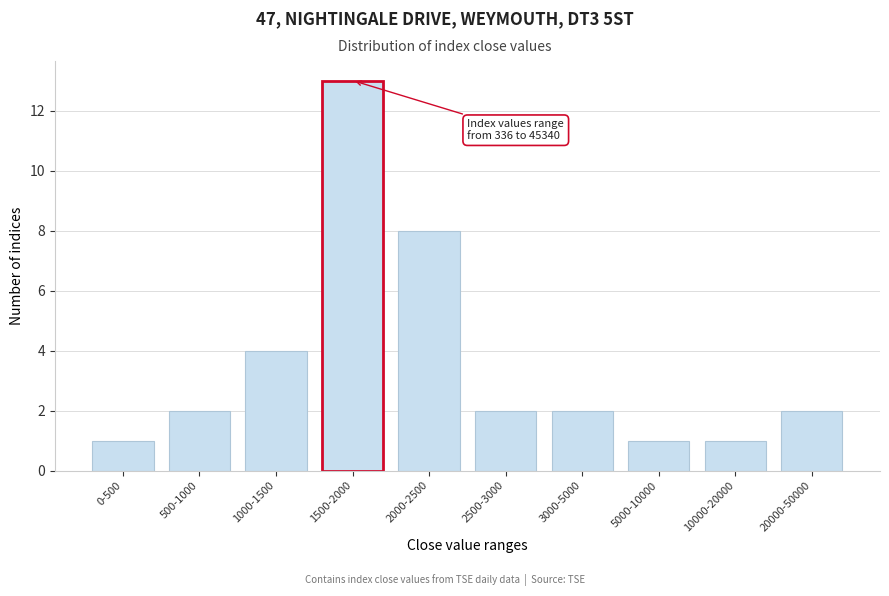

Reading right to left, what are all the values shown in this chart?

20000-50000=2	10000-20000=1	5000-10000=1	3000-5000=2	2500-3000=2	2000-2500=8	1500-2000=13	1000-1500=4	500-1000=2	0-500=1